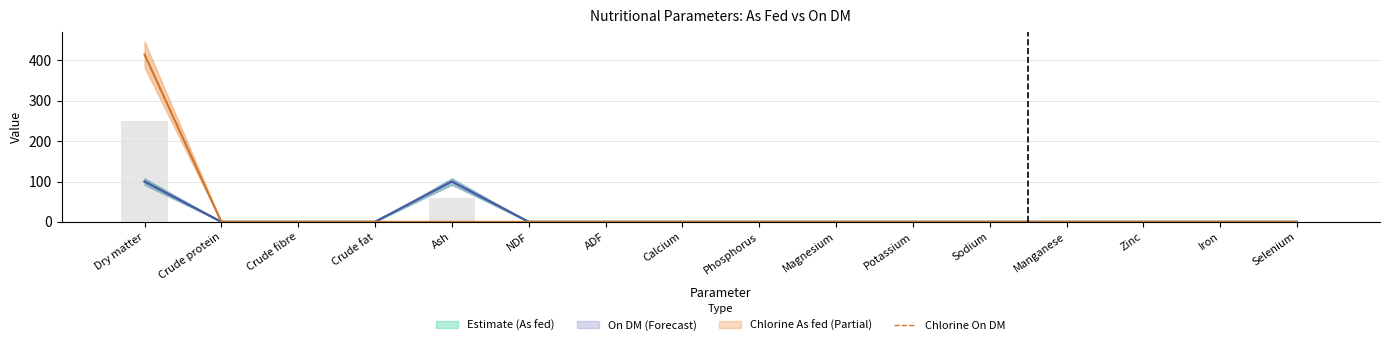

Between Dry matter and Iron, which is larger?

Dry matter